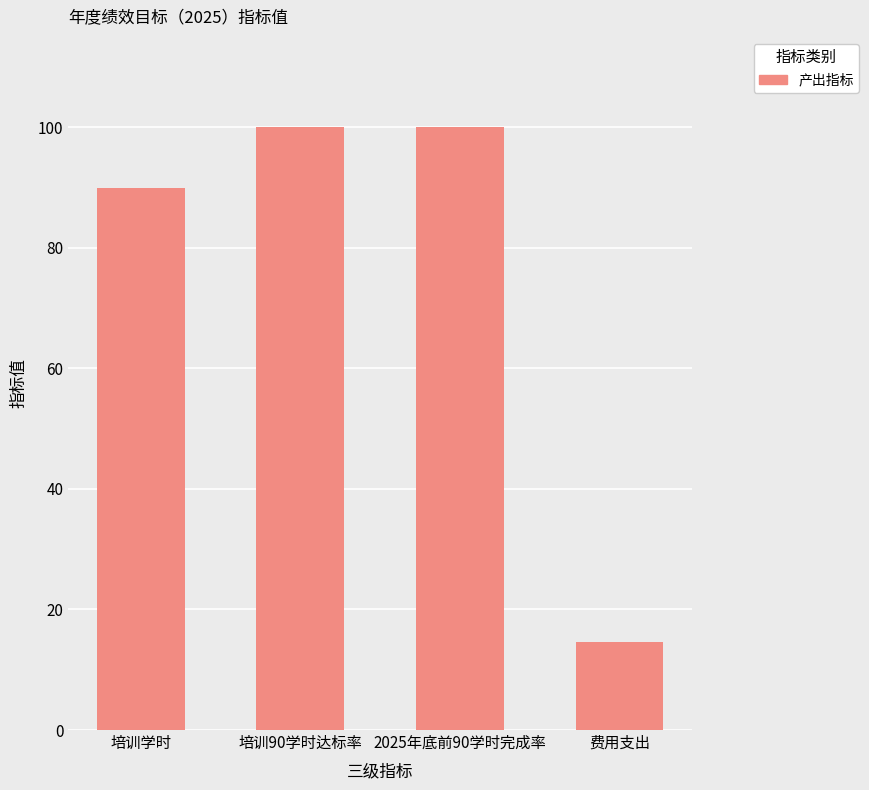

What is the sum of all values?

304.6